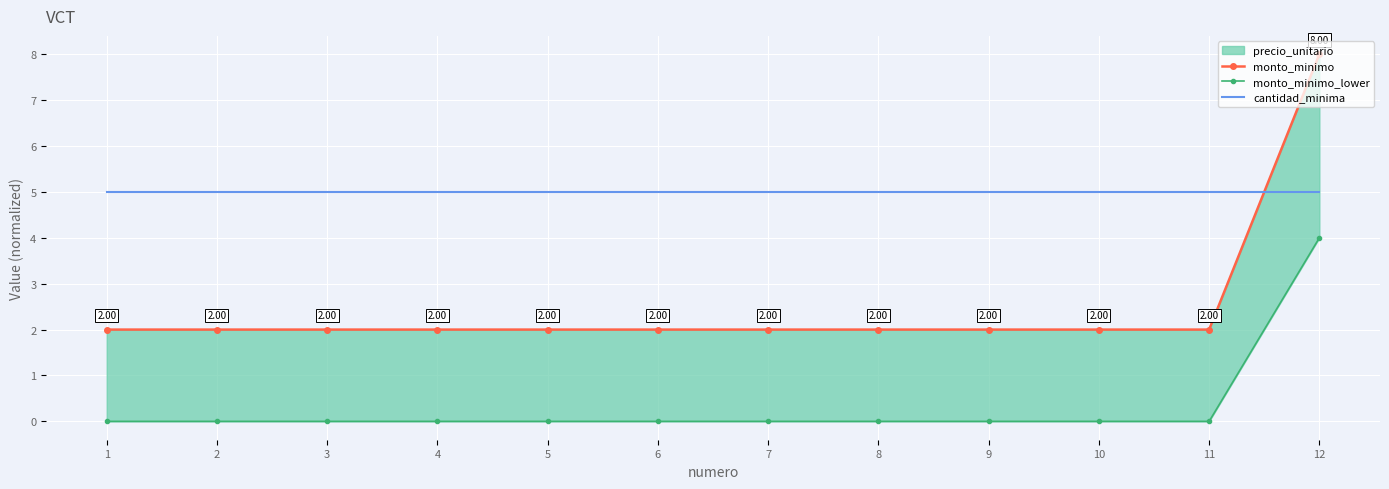

What is the maximum value for monto_minimo_lower?

4.0